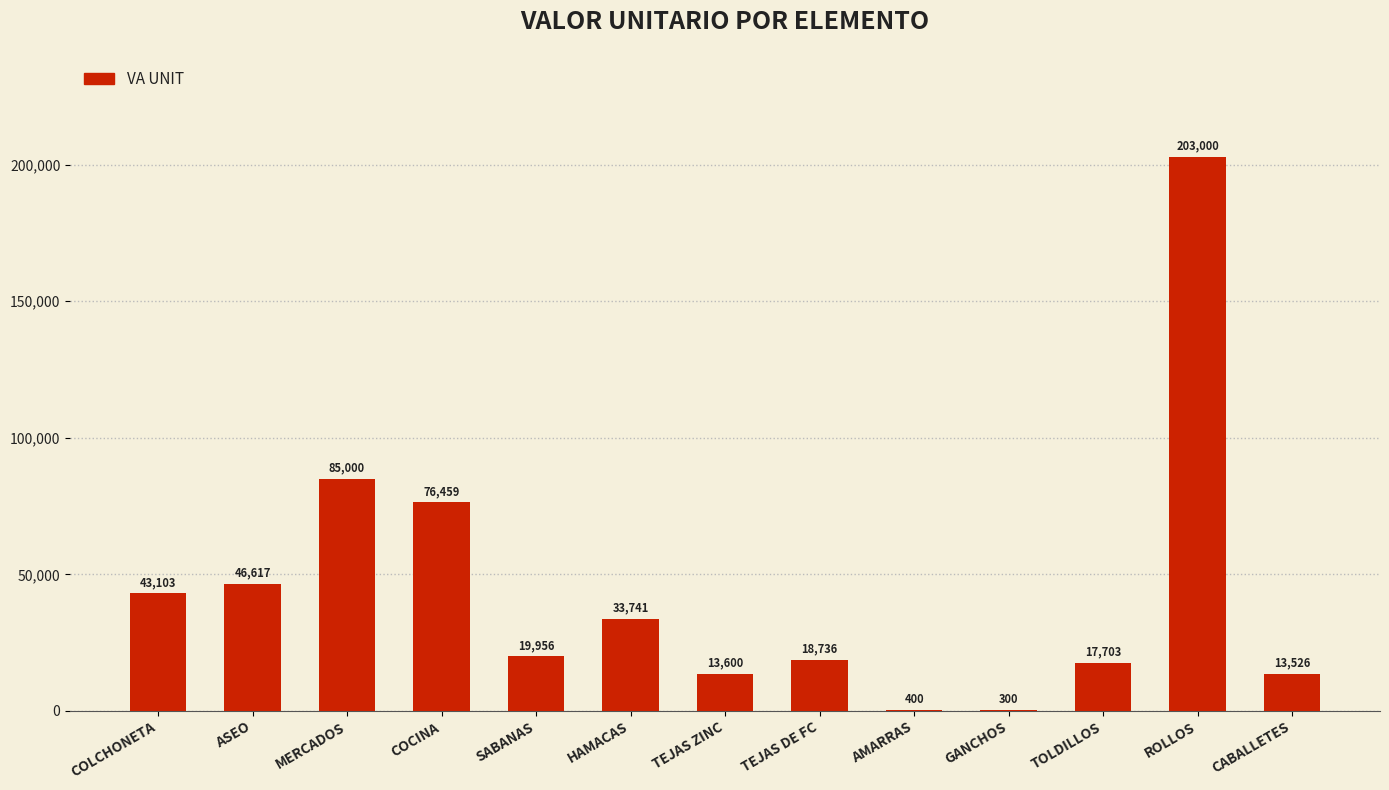

Approximately how many times larger is the value at MERCADOS compared to GANCHOS?

283.3